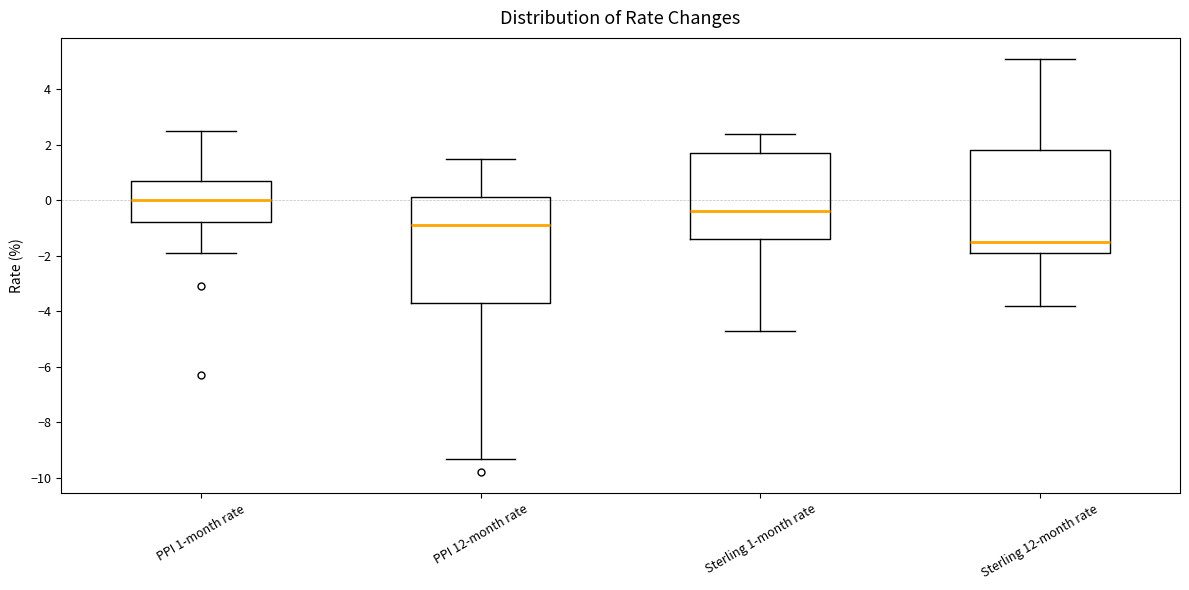

Which box's median line is the lowest?

Sterling 12-month rate